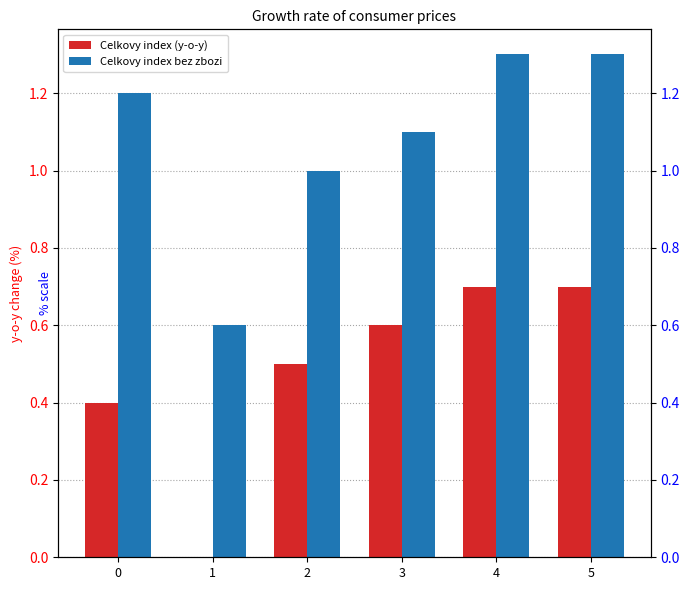

How many bars are there in each group?

2